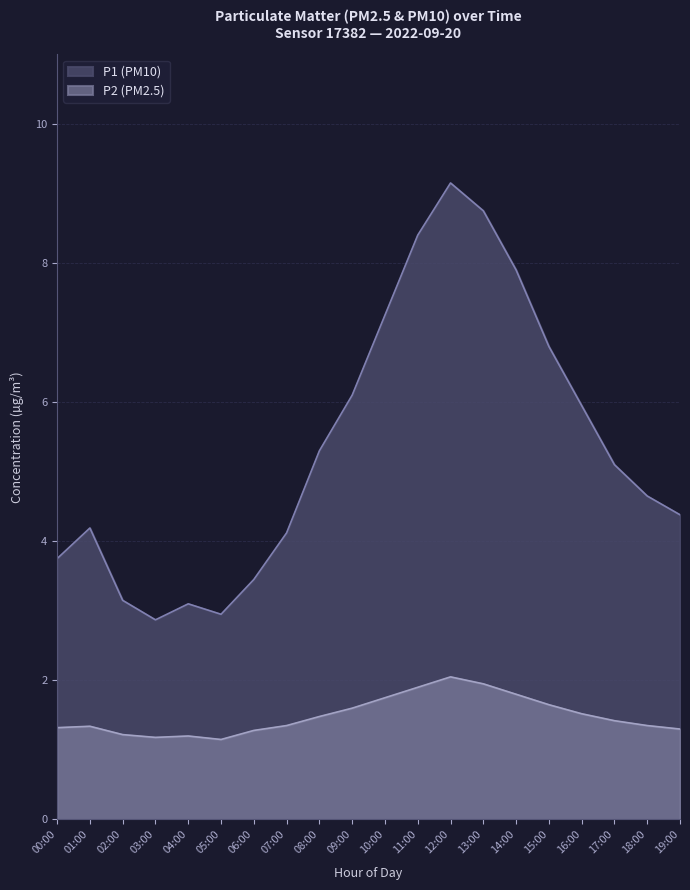

What is the difference between the maximum and minimum values in the P1 series?

6.3